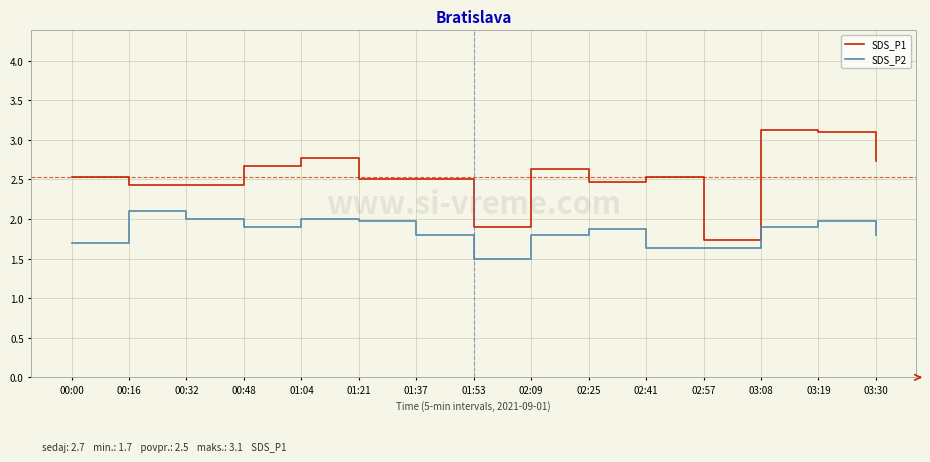

At how many categories does at least one series exceed 3?

2